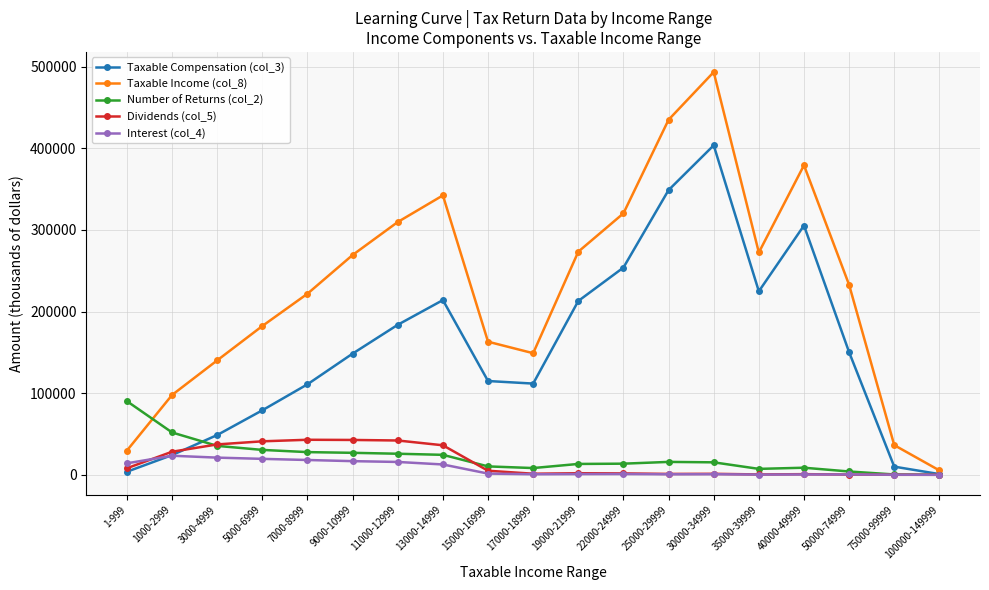

True or false: Dividends (col_5) and Taxable Income (col_8) cross at least once.

False